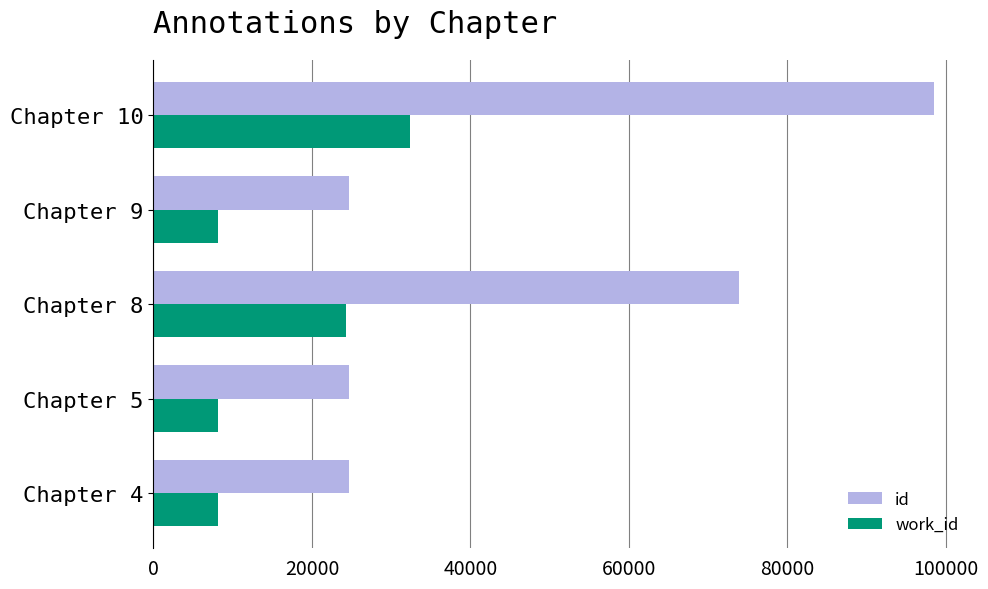

Where is id nearest to the value 61597?

Chapter 8